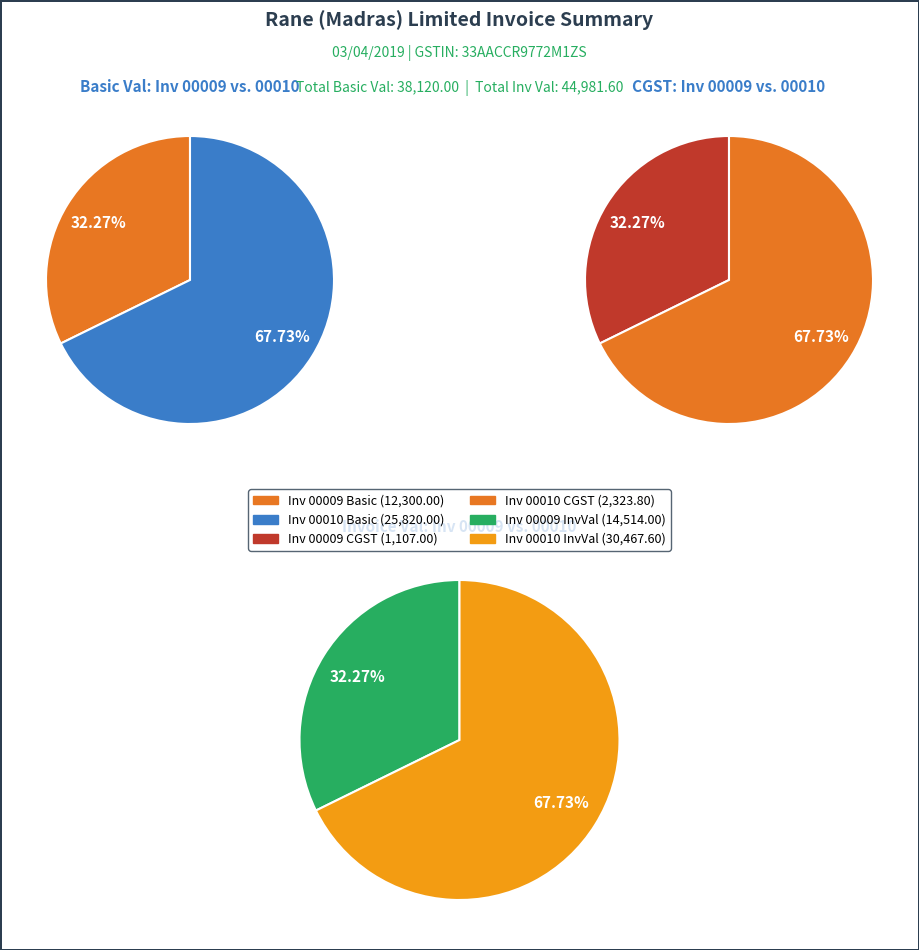

Is it true that 00010/2019-2020 is 68% of the pie?

True